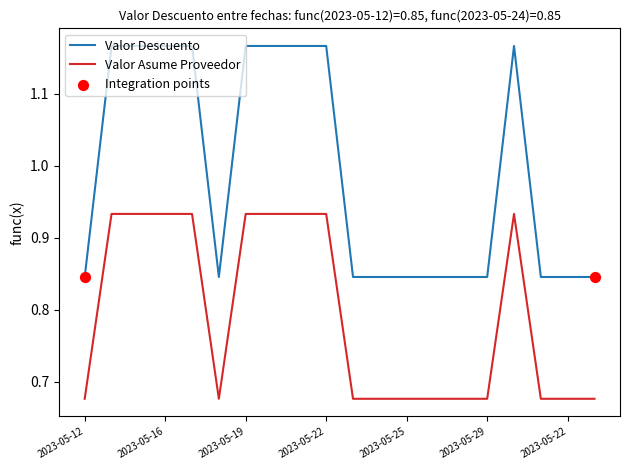

Which series has the largest total across all categories?

Valor Descuento